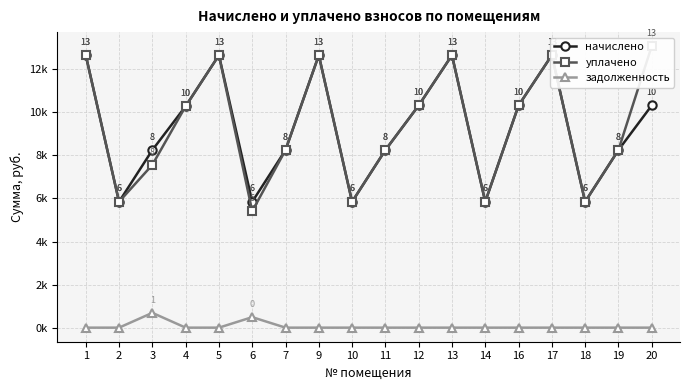

How many data points does each series have?

18